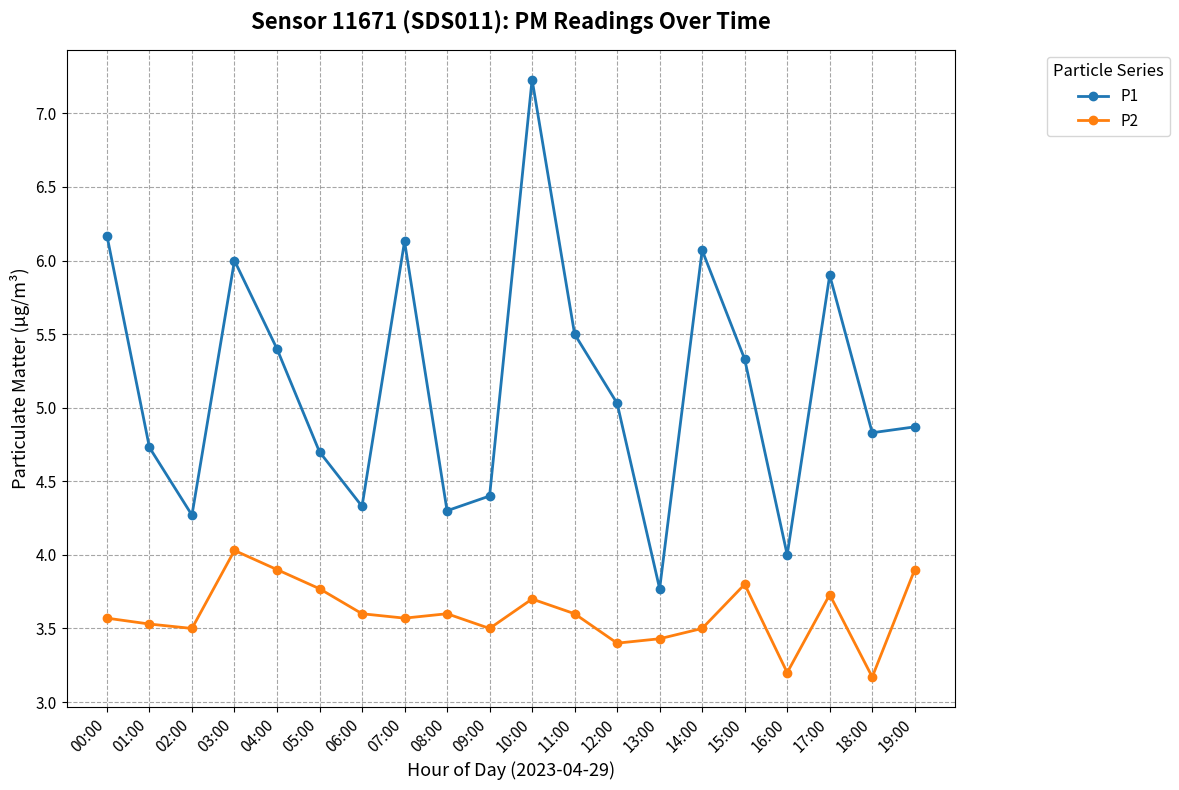

How many lines are shown in the chart?

2